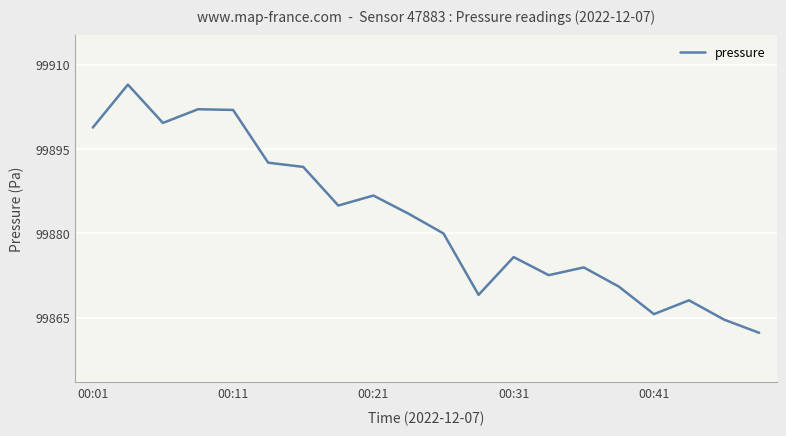

What is the difference between the maximum and minimum values?

44.1